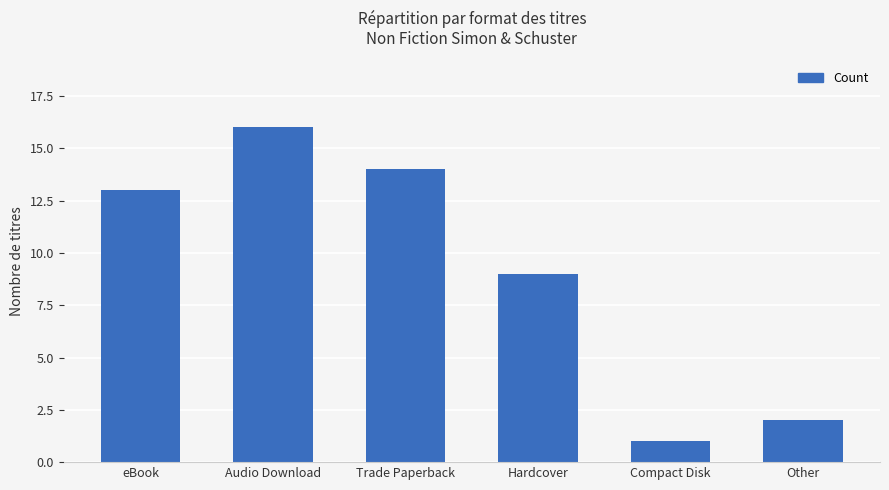

How many distinct data groups are displayed?

1